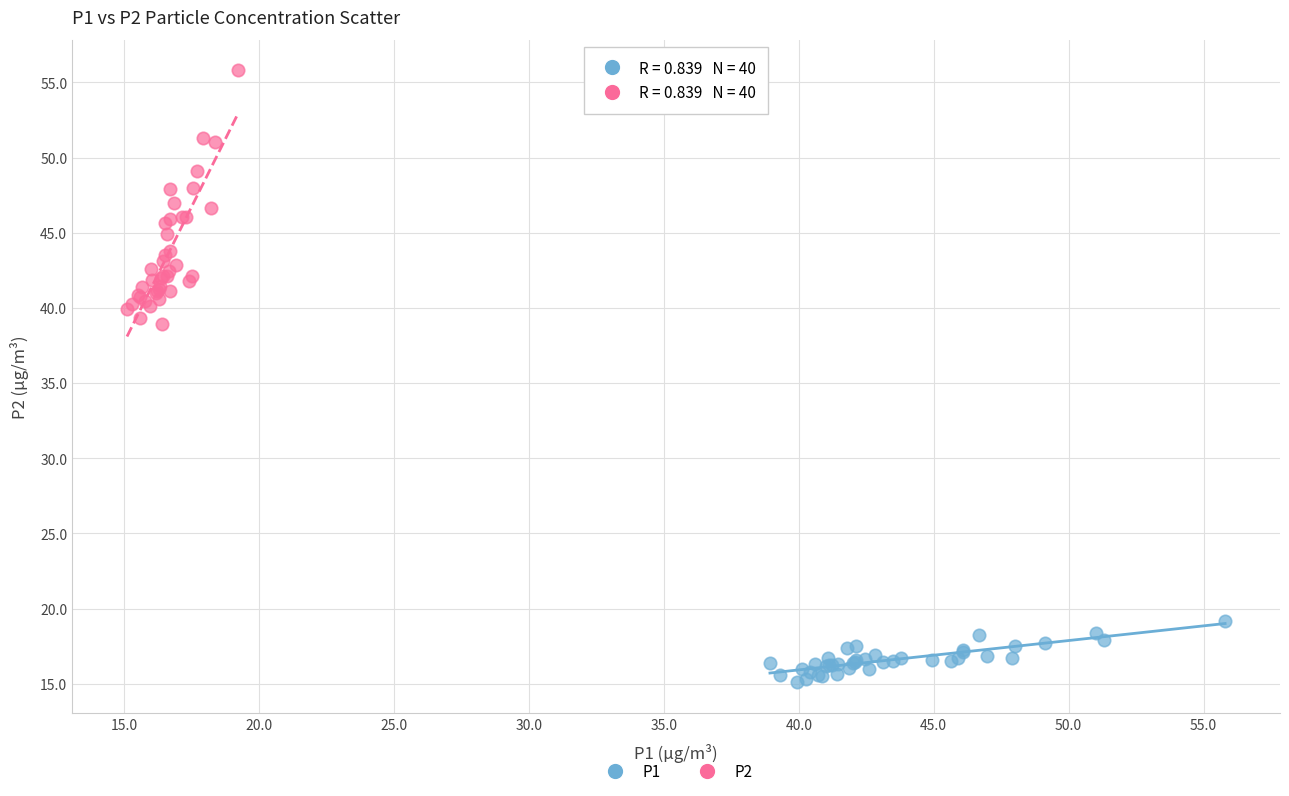

Which series has the largest Y range (max minus min)?

P2